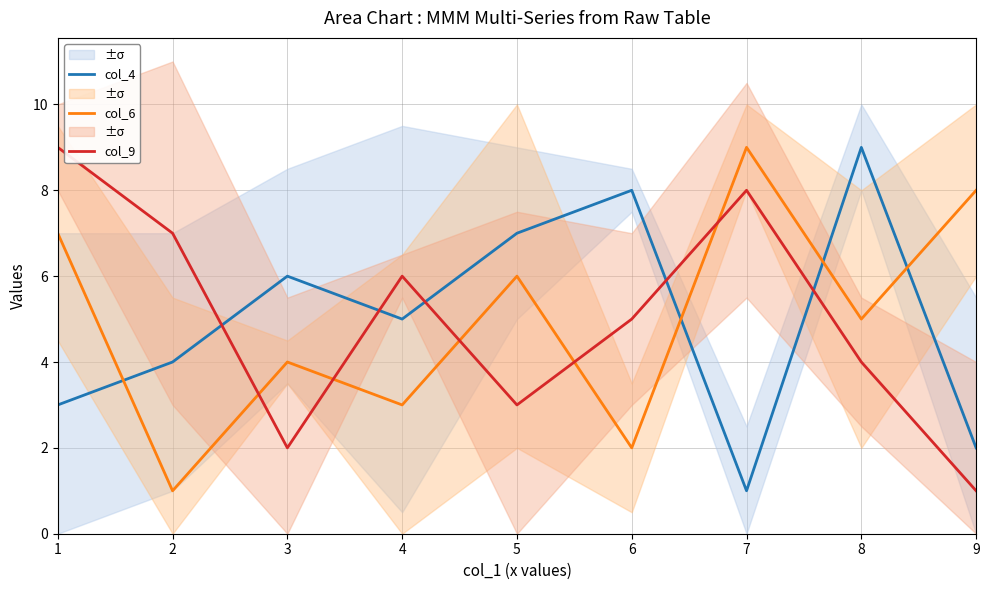

What is the sum of all col_9 values?

45